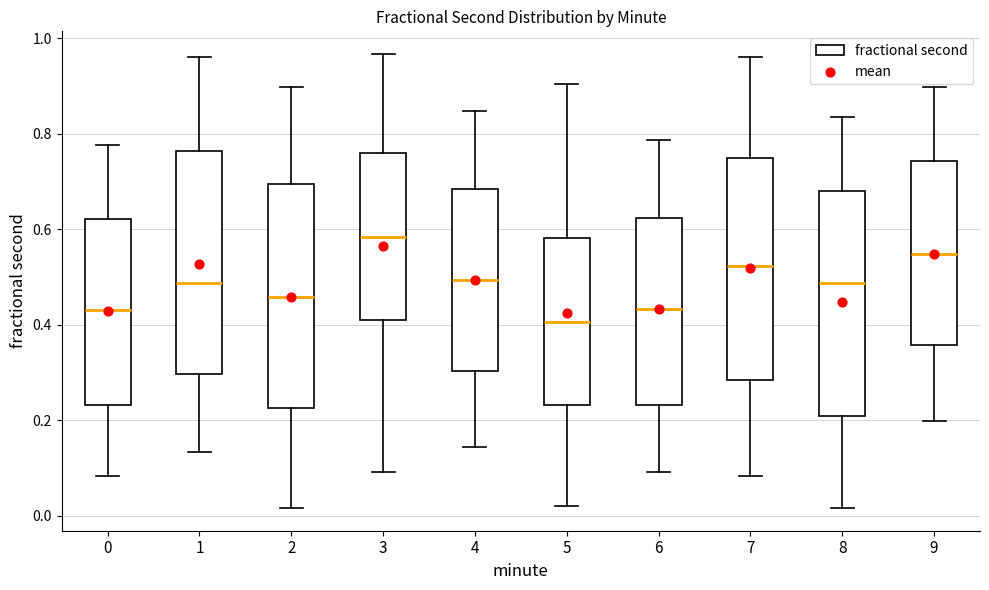

Reading left to right, transcribe this box plot: for each box, give where its median line is, the range the box spans, and where its two whiskers end, as read against the y-axis. The values are not printed on the chart, so give them approximately, as read against the axis.

0: median 0.44, box 0.24 to 0.62, whiskers 0.08 to 0.78
1: median 0.48, box 0.30 to 0.76, whiskers 0.14 to 0.96
2: median 0.46, box 0.22 to 0.70, whiskers 0.02 to 0.90
3: median 0.58, box 0.40 to 0.76, whiskers 0.10 to 0.96
4: median 0.50, box 0.30 to 0.68, whiskers 0.14 to 0.84
5: median 0.40, box 0.24 to 0.58, whiskers 0.02 to 0.90
6: median 0.44, box 0.24 to 0.62, whiskers 0.10 to 0.78
7: median 0.52, box 0.28 to 0.74, whiskers 0.08 to 0.96
8: median 0.48, box 0.20 to 0.68, whiskers 0.02 to 0.84
9: median 0.54, box 0.36 to 0.74, whiskers 0.20 to 0.90